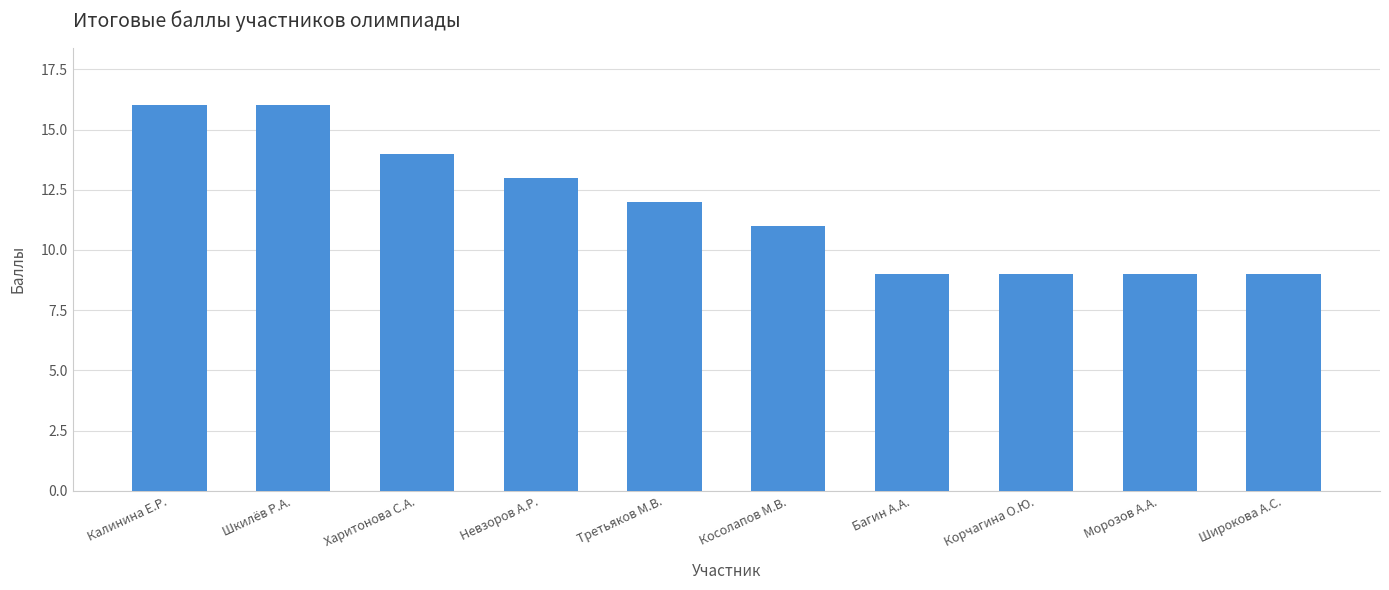

What is the difference between the second highest and second lowest values?

7